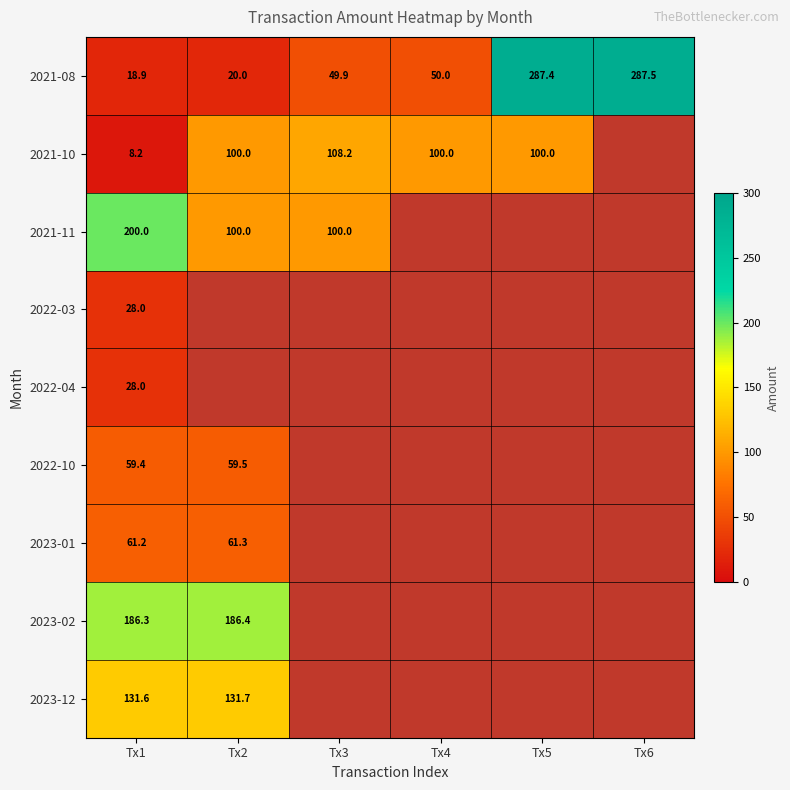

Is it true that 2023-02 equals 101.5 at Tx2?

False